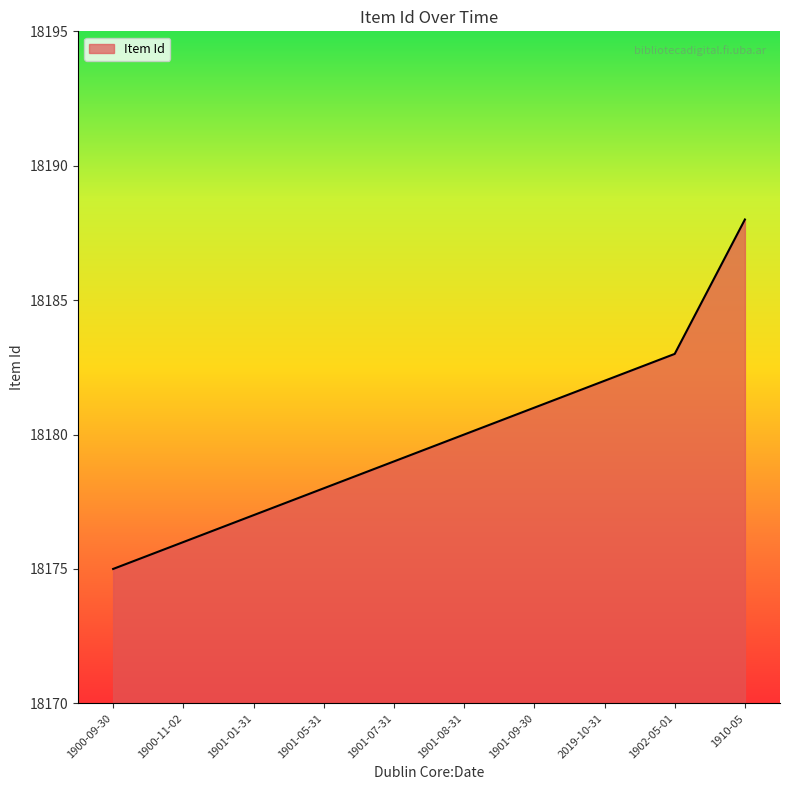

Rank the categories by value from highest to lowest.

1910-05, 1902-05-01, 2019-10-31, 1901-09-30, 1901-08-31, 1901-07-31, 1901-05-31, 1901-01-31, 1900-11-02, 1900-09-30